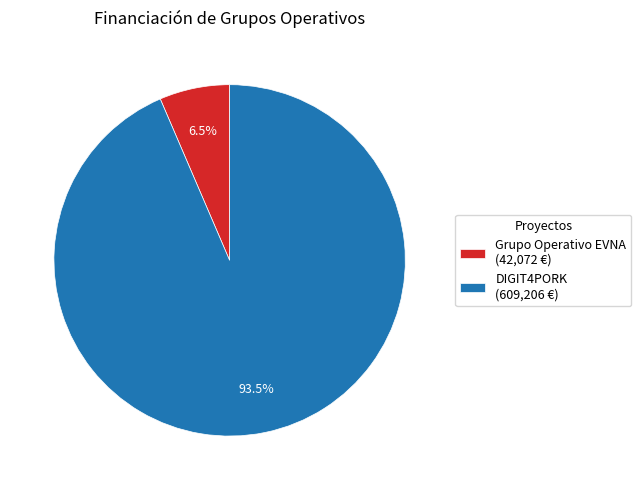

Is the sum of DIGIT4PORK and Grupo Operativo EVNA greater than half?

Yes